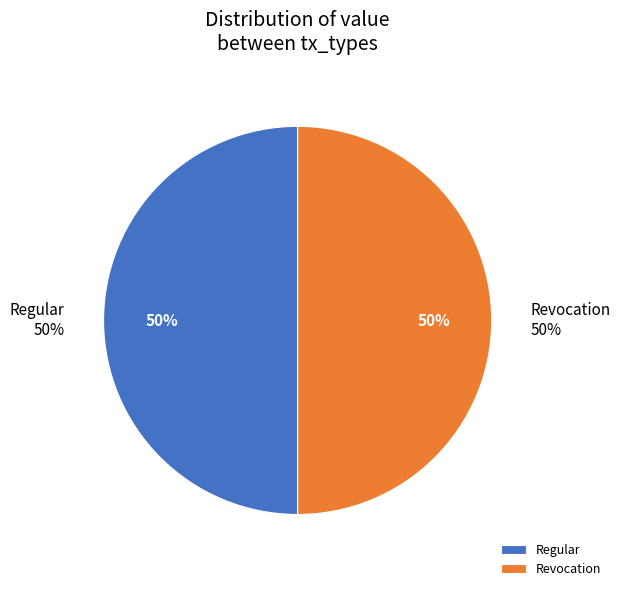

Rank the categories by value from lowest to highest.

Revocation (io_index=0), Regular (io_index=34)